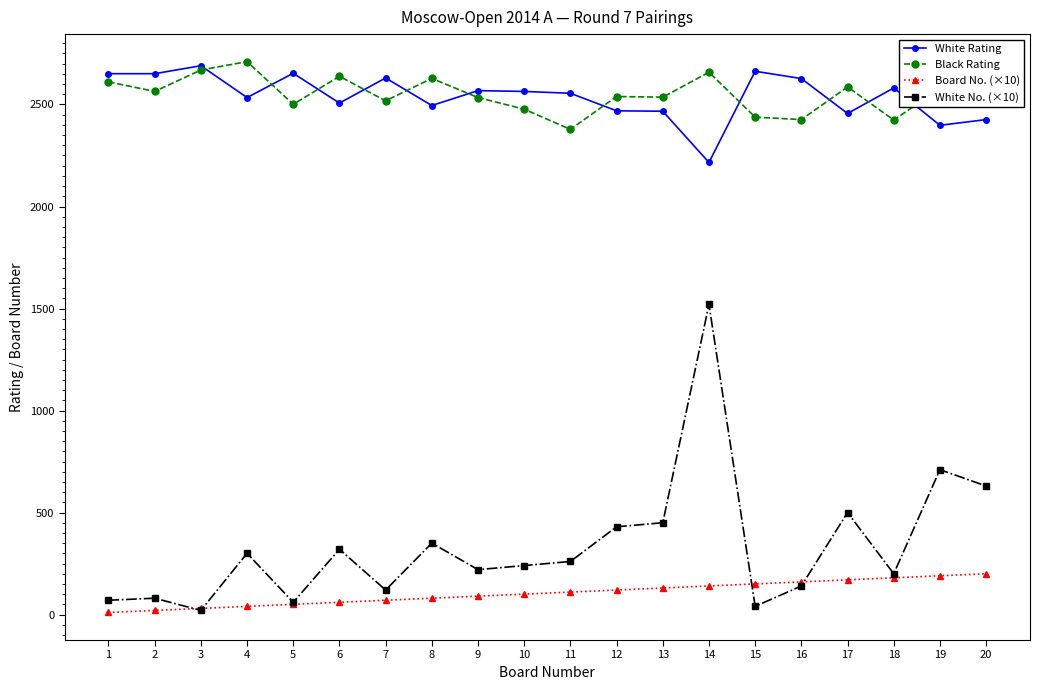

What is the sum of the White Rating values at 8 and 10?

5059